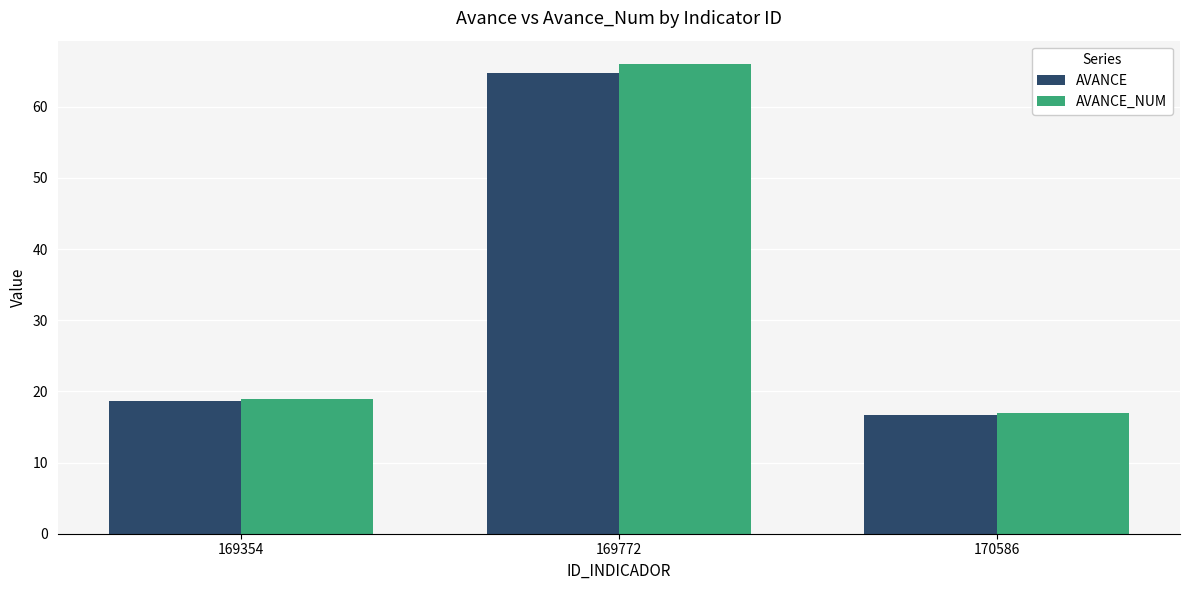

Rank the series by their maximum value, from lowest to highest.

AVANCE, AVANCE_NUM